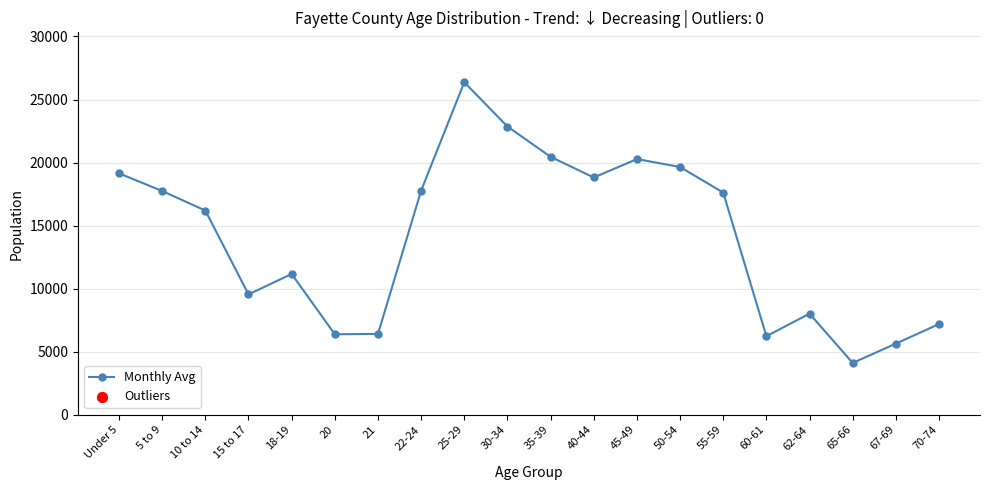

What is the change in value from 21 to 67-69?

-770